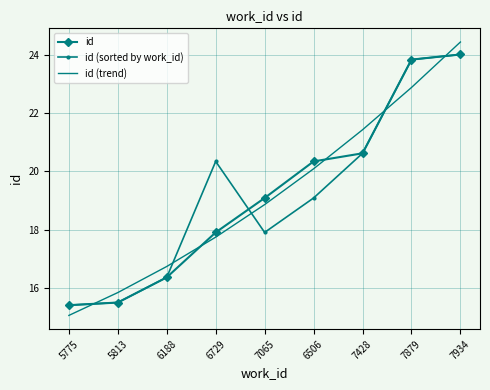

True or false: id has more than 1 points higher than both neighbors.

False